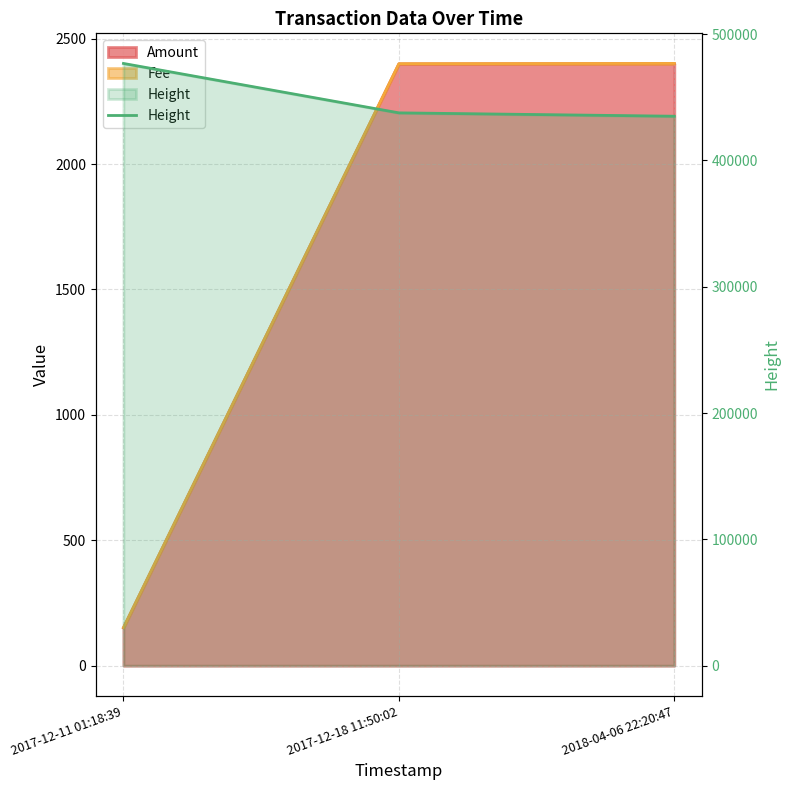

What is the difference between the maximum and minimum values?

41790